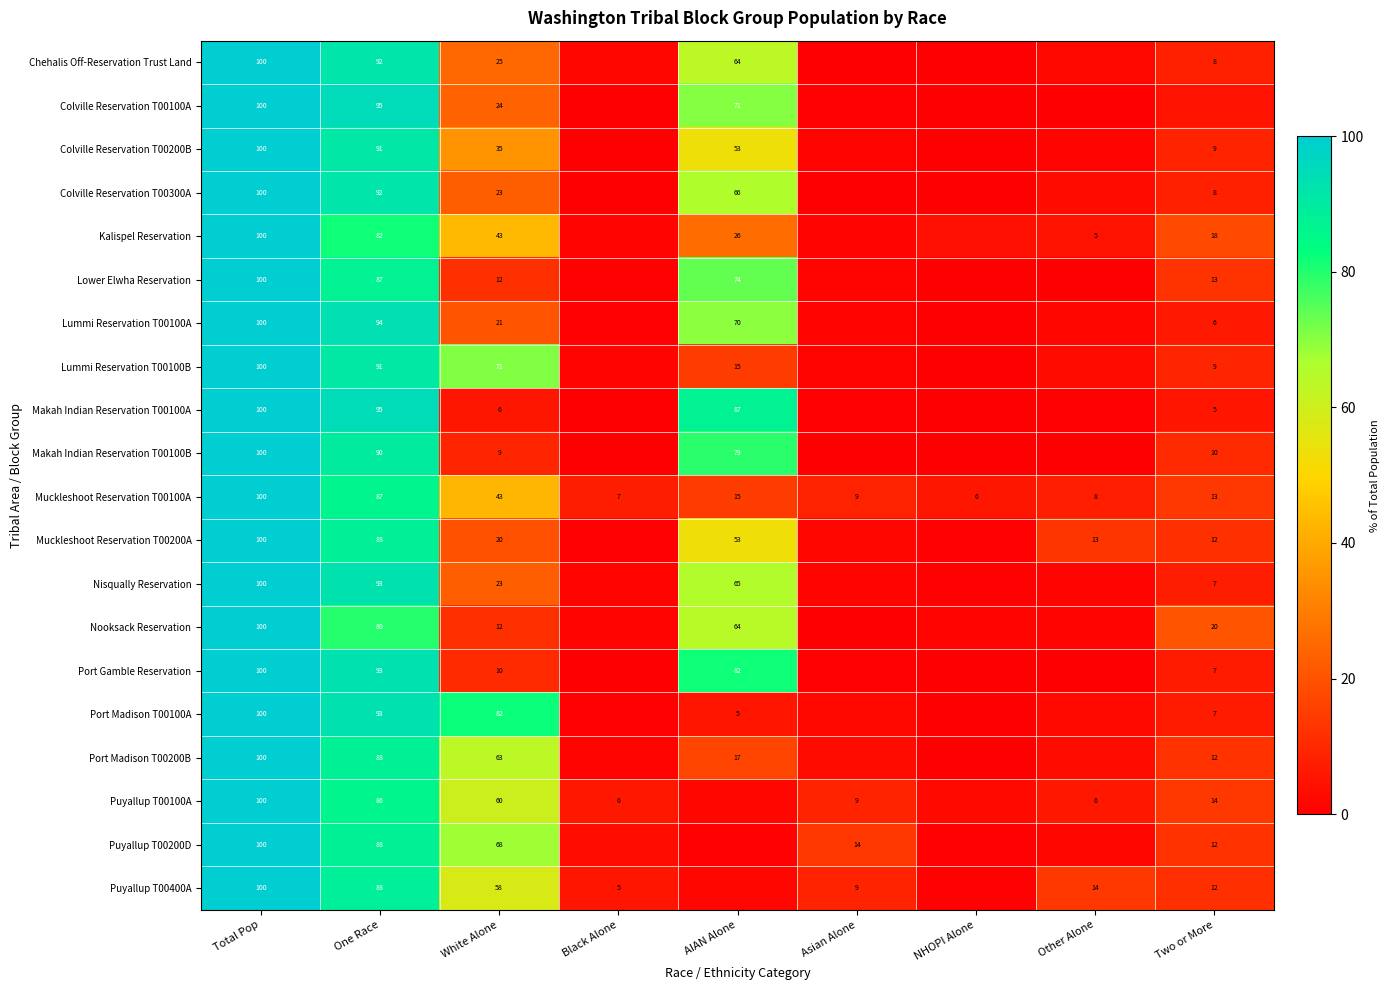

What is the total value across all series at AIAN Alone?

909.7